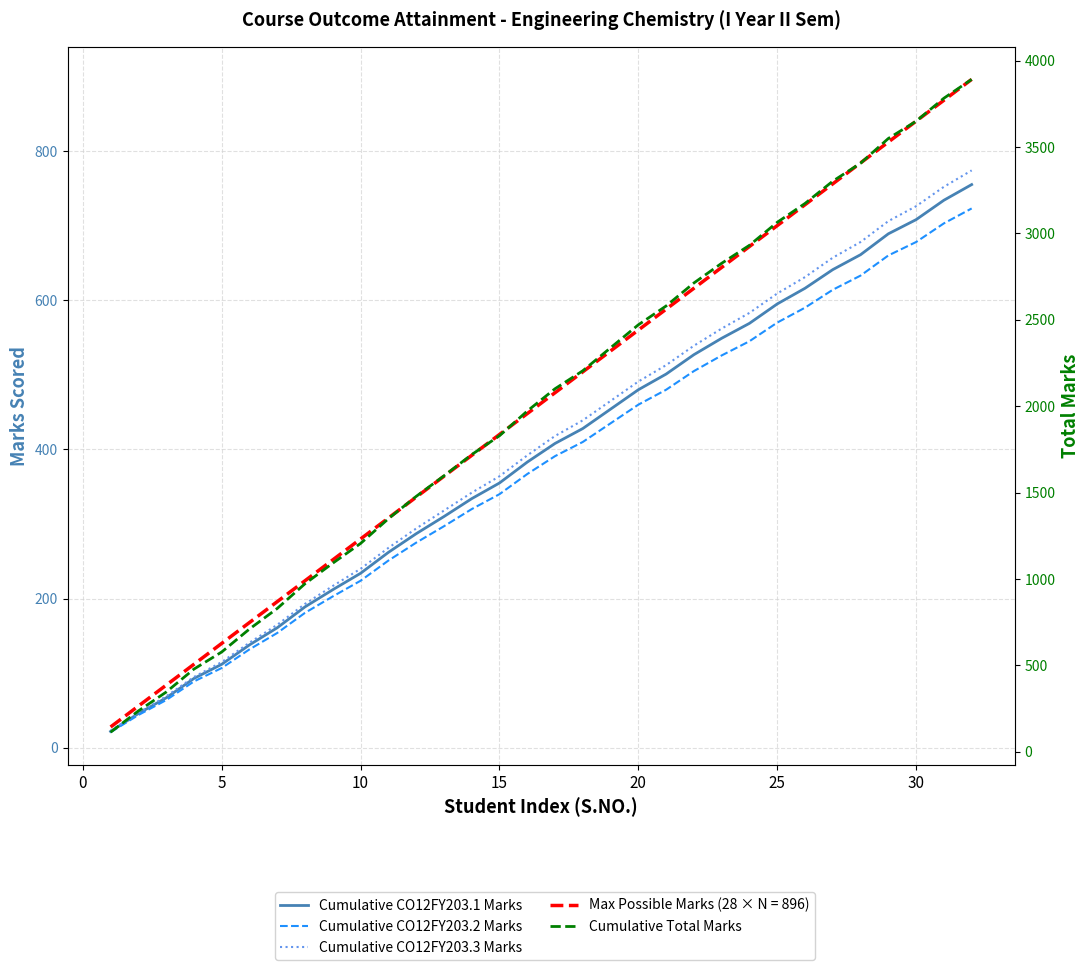

True or false: Cumulative CO12FY203.3 Marks has more than 2 points higher than both neighbors.

False